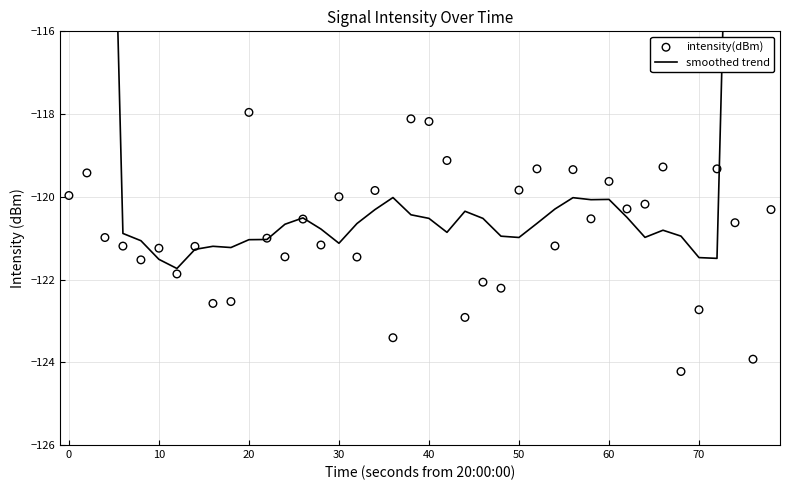

At how many categories does at least one series exceed -111?

6